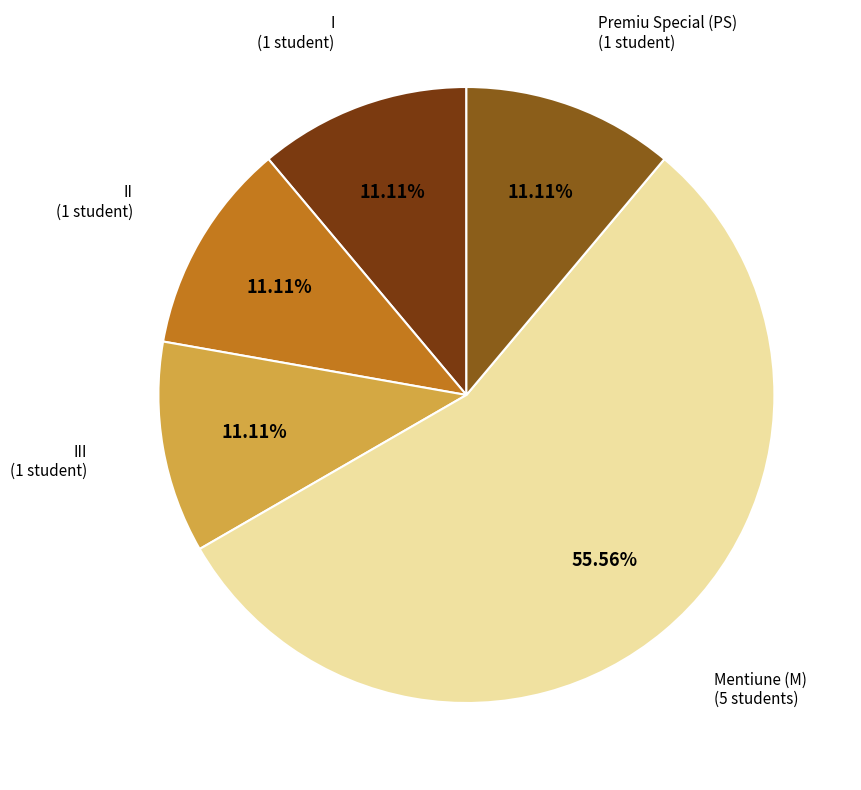

Which category accounts for the majority?

Mentiune (M)